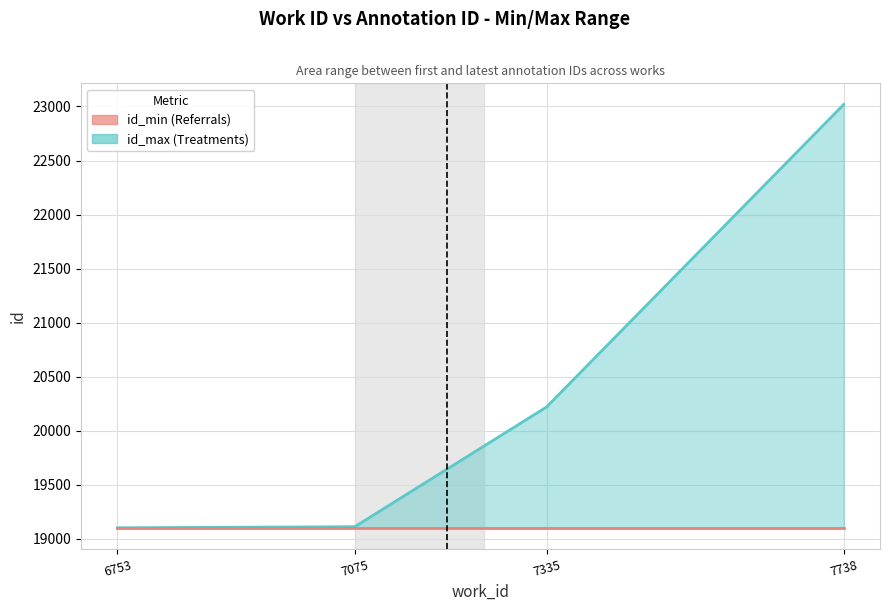

True or false: id_min and id_max intersect in this chart.

False